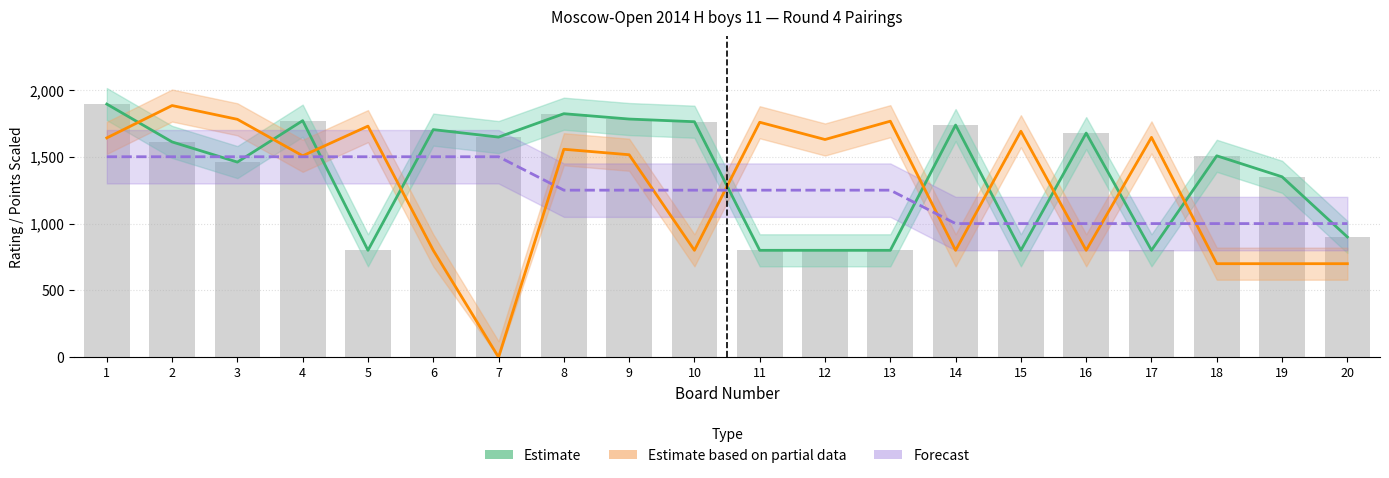

What is the difference between the highest and lowest values at 15?

891